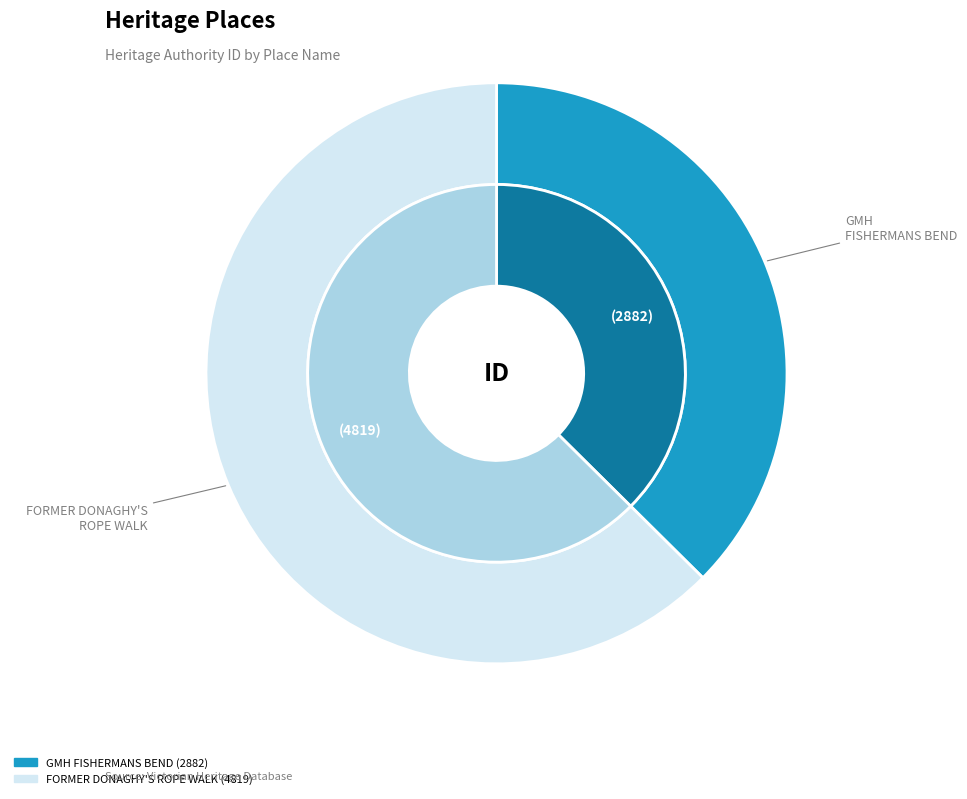

What percentage do FORMER DONAGHY'S ROPE WALK BUILDING and GMH FISHERMANS BEND together represent?

100.0%